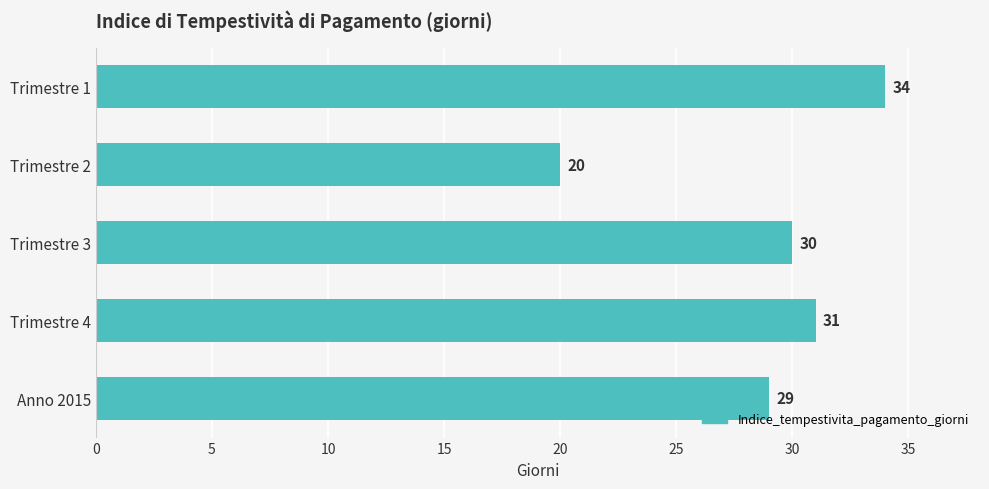

What is the average value?

29